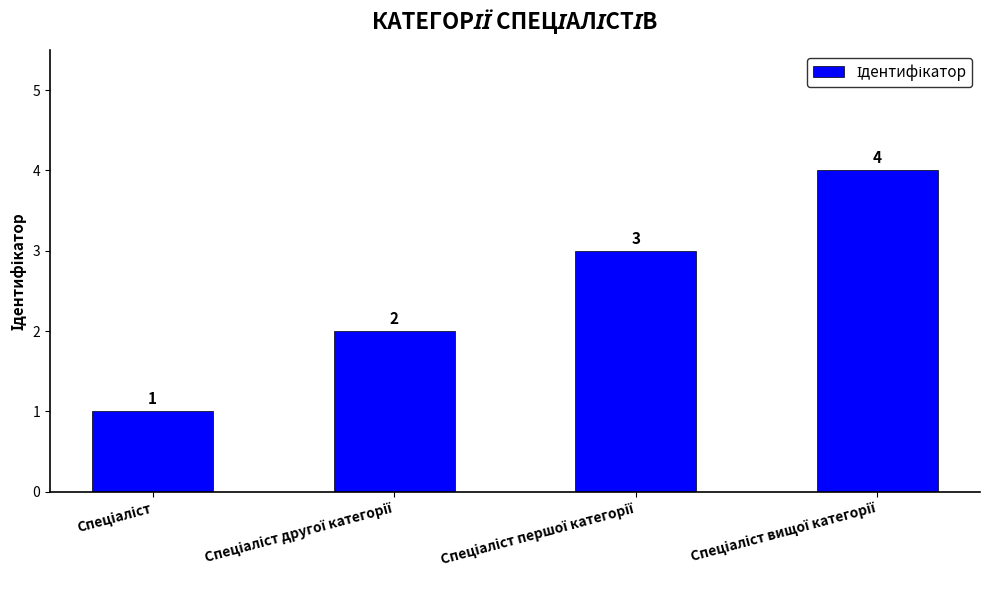

What is the greatest value displayed?

4